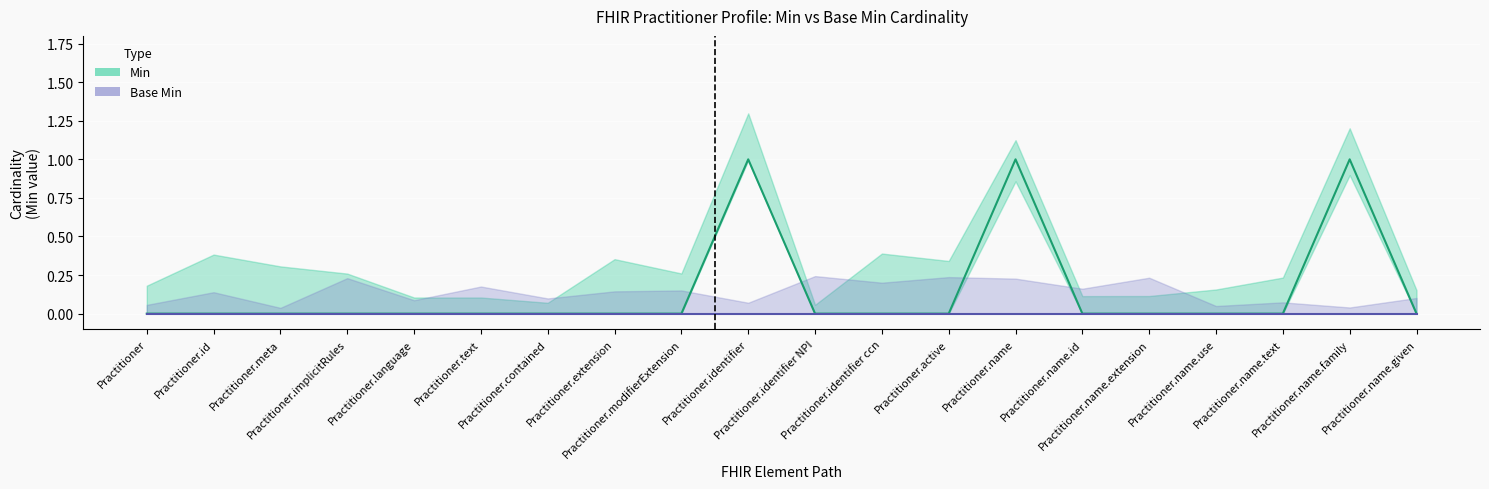

Reading left to right, what are all the values shown in this chart?

0	0	0	0	0	0	0	0	0	1	0	0	0	1	0	0	0	0	1	0